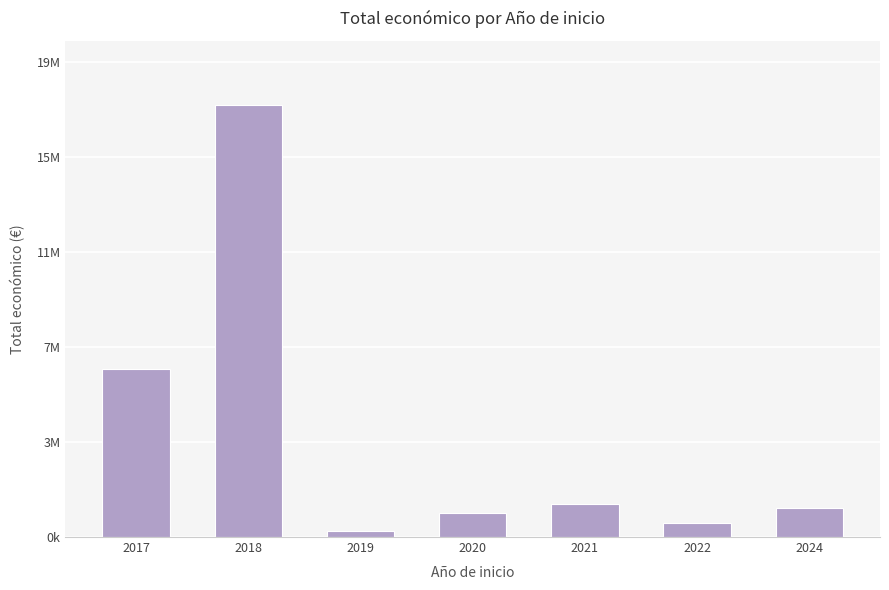

Is it true that the value at 2024 is 2110528?

False